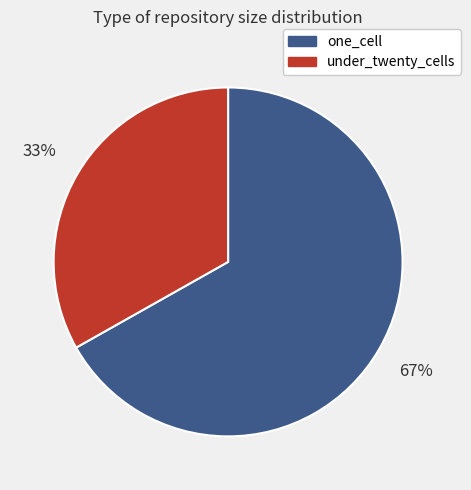

Count the number of slices in the pie.

2